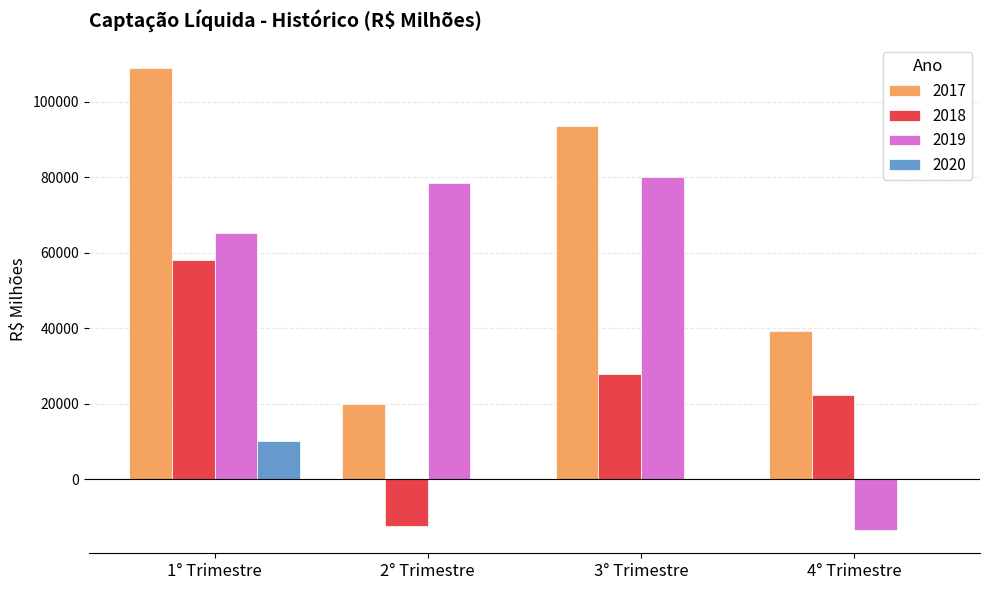

The value of 2019 at 3° Trimestre is 142245.9. True or false?

False